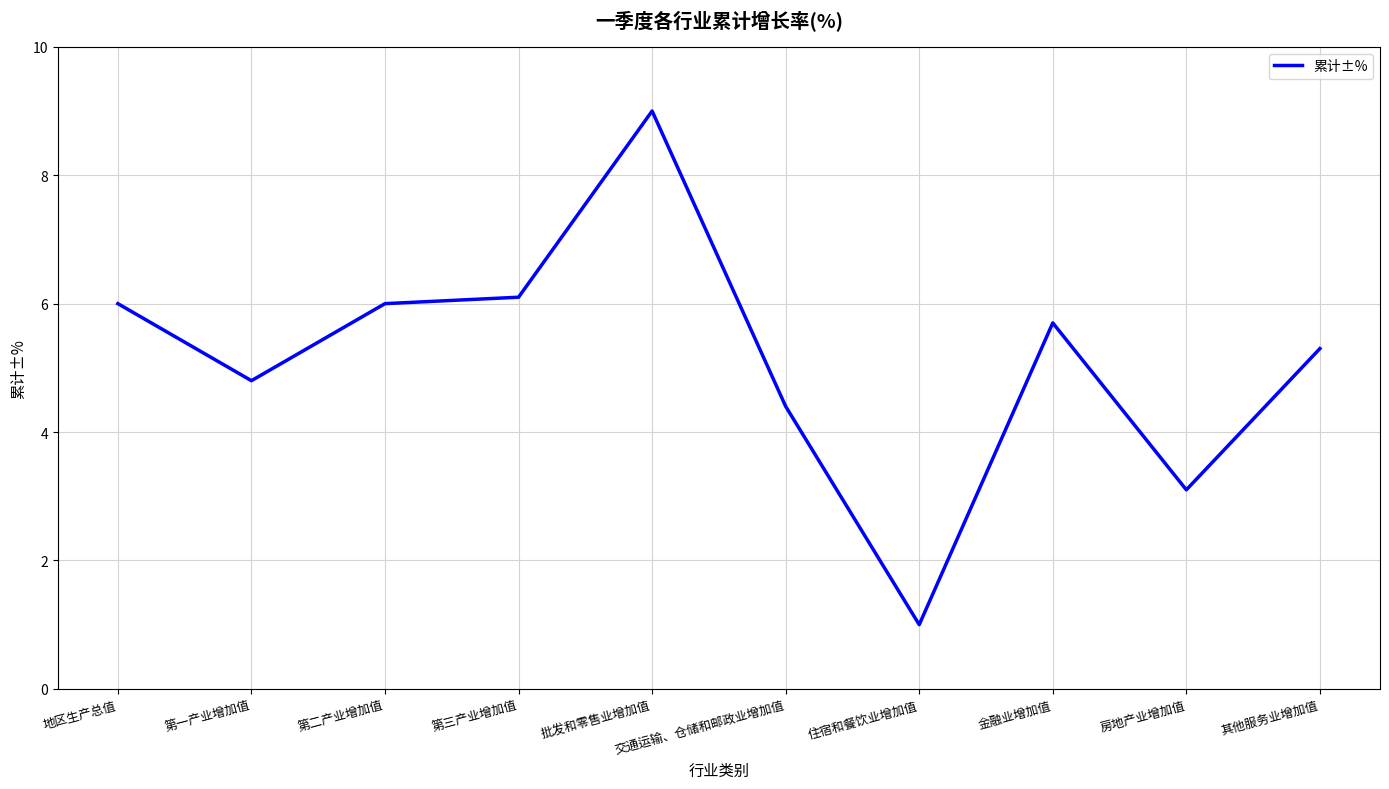

What position from the right is 第二产业增加值?

8